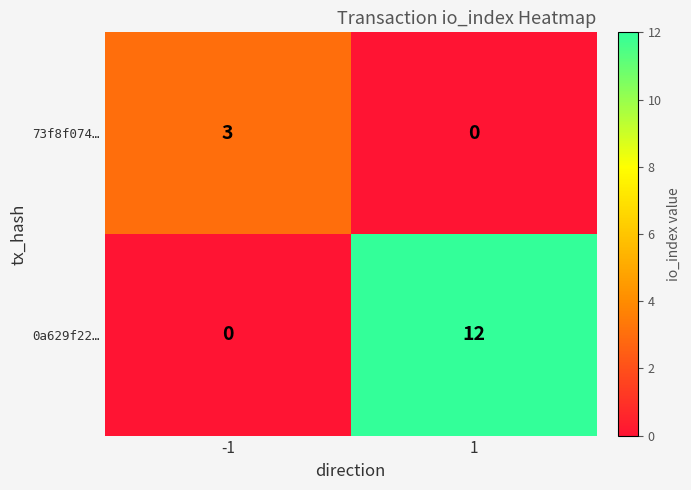

What is the sum of all 73f8f074… values?

3